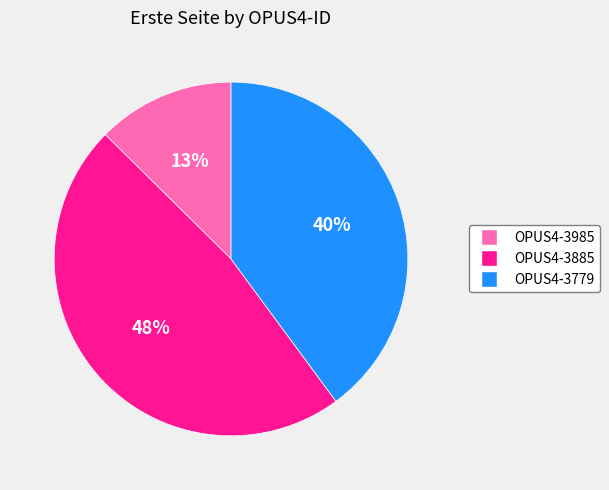

Does any single category account for the majority?

No